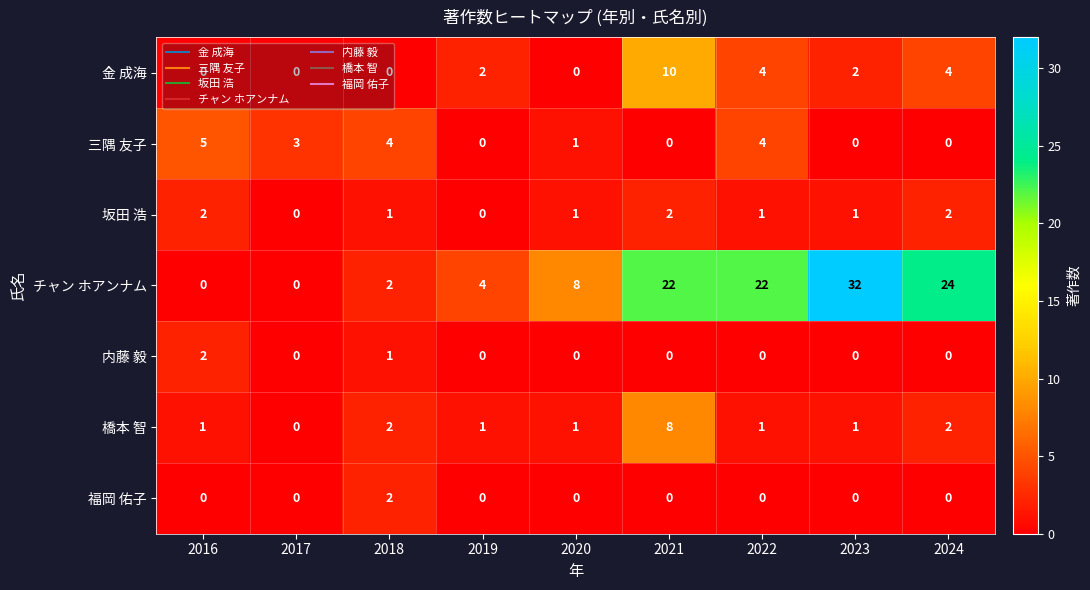

At which category does the chart reach its peak across all series?

2023